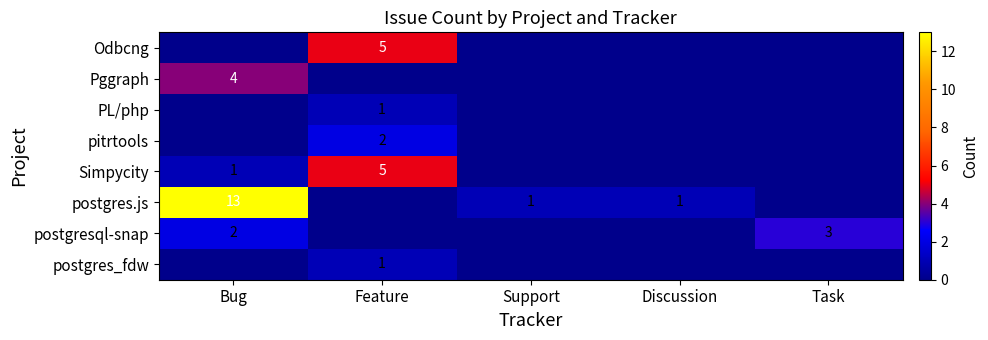

True or false: pitrtools has a value of 2 at Feature.

True